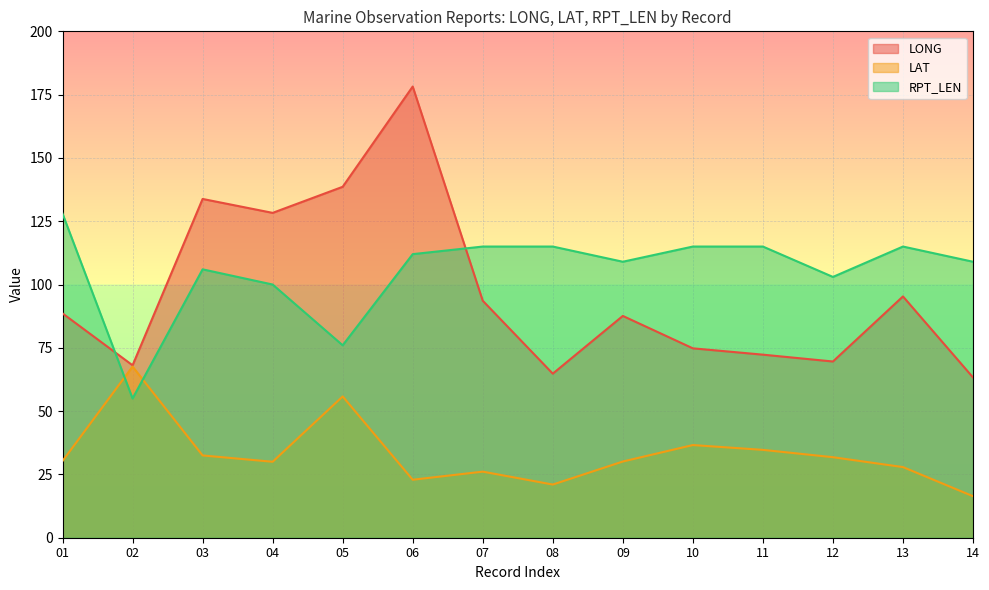

What are all the series names shown in the legend?

LONG, LAT, RPT_LEN